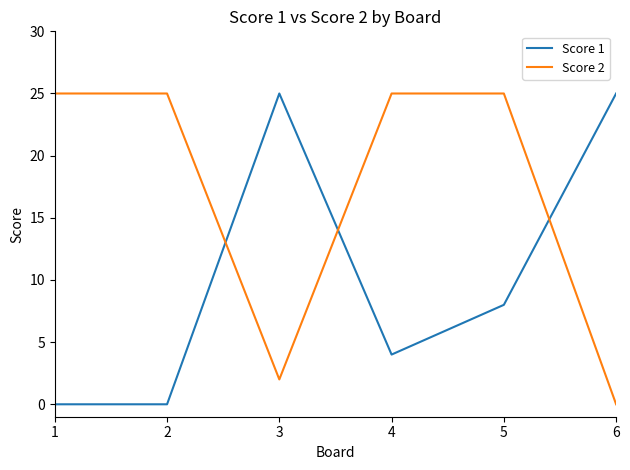

Reading left to right, what are all the values shown in this chart?

Score 1: 0	0	25	4	8	25
Score 2: 25	25	2	25	25	0